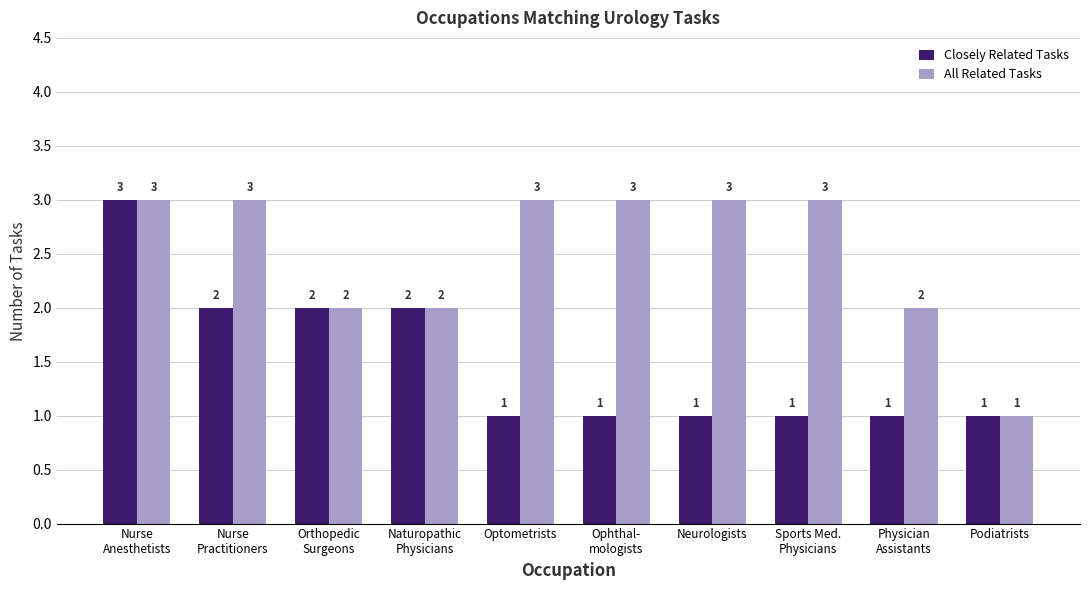

True or false: All Related Tasks has a value of 2 at Naturopathic
Physicians.

True